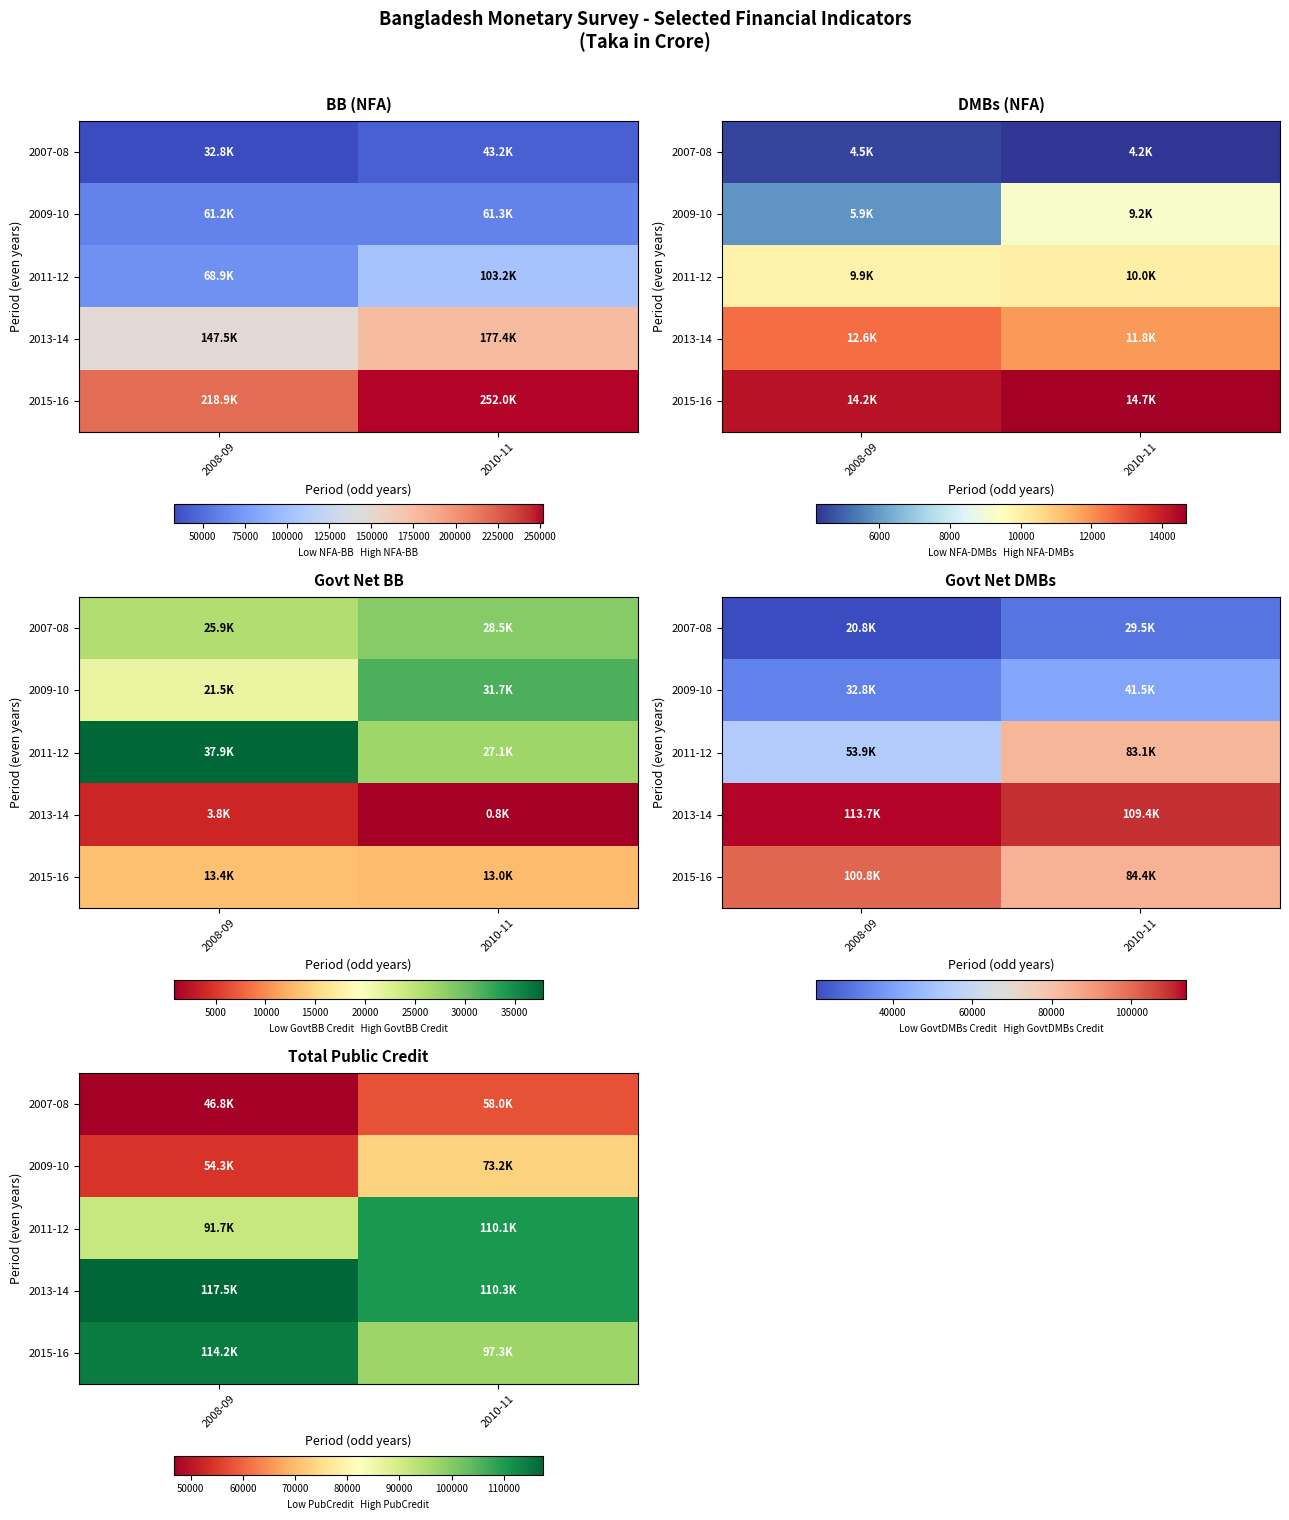

At which category does the chart reach its minimum across all series?

2008-09